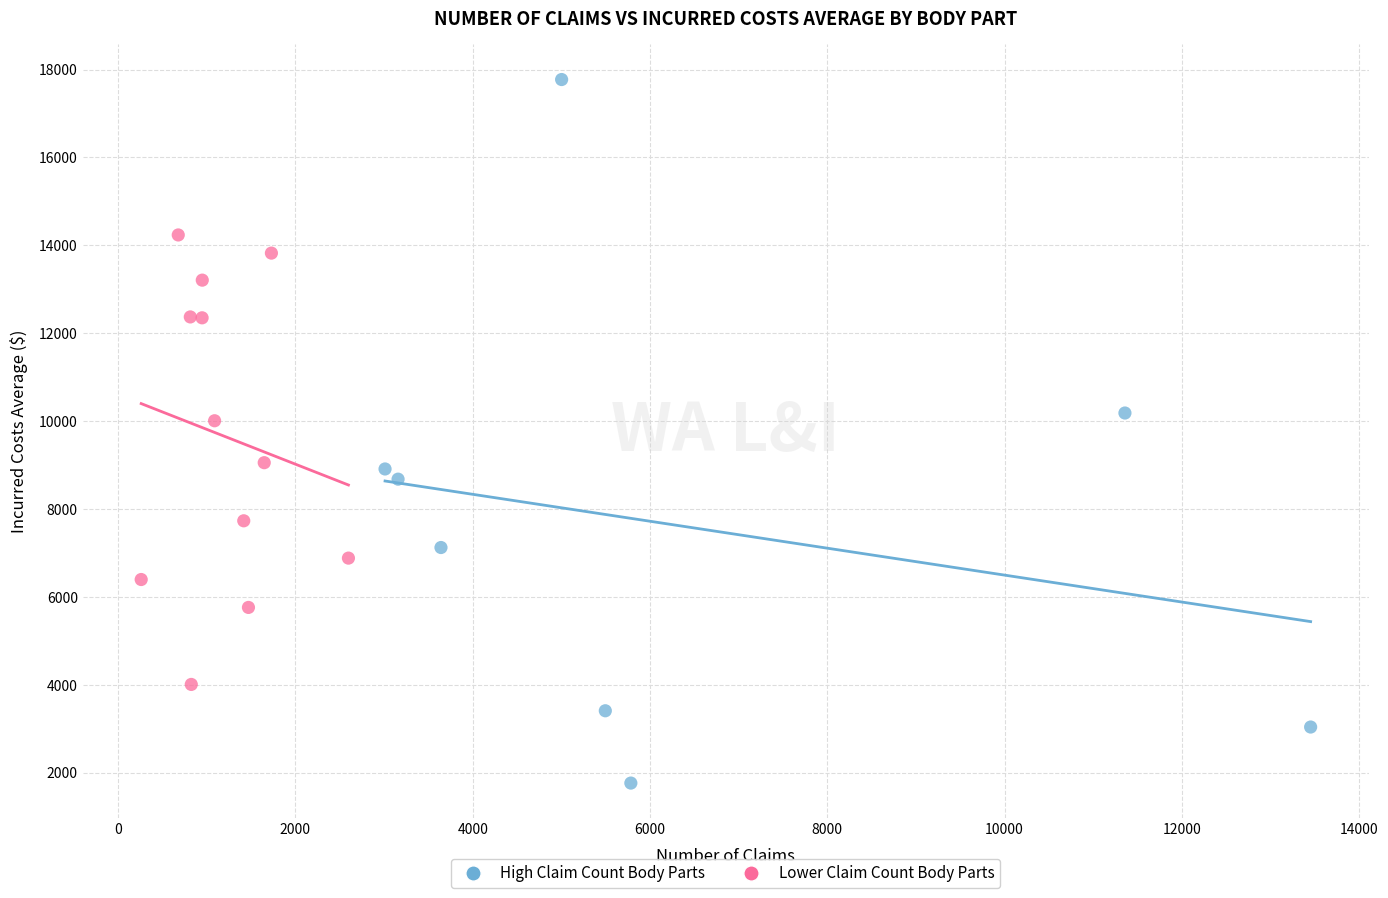

Which series has the largest Y range (max minus min)?

High Claim Count Body Parts